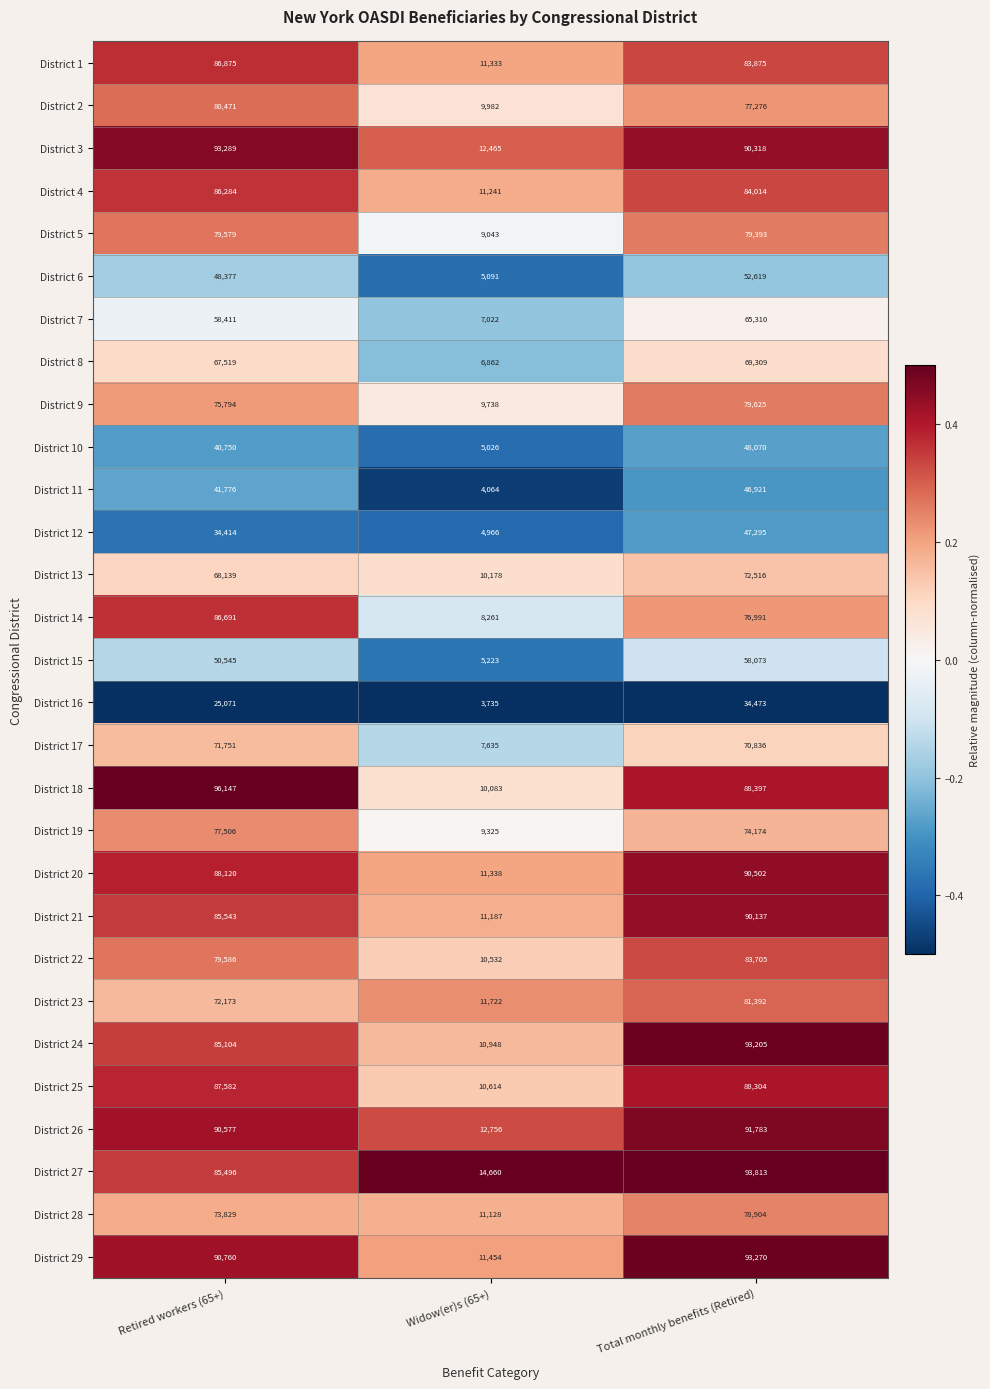

Which category has the highest value in the District 22 series?

Total monthly benefits (Retired)